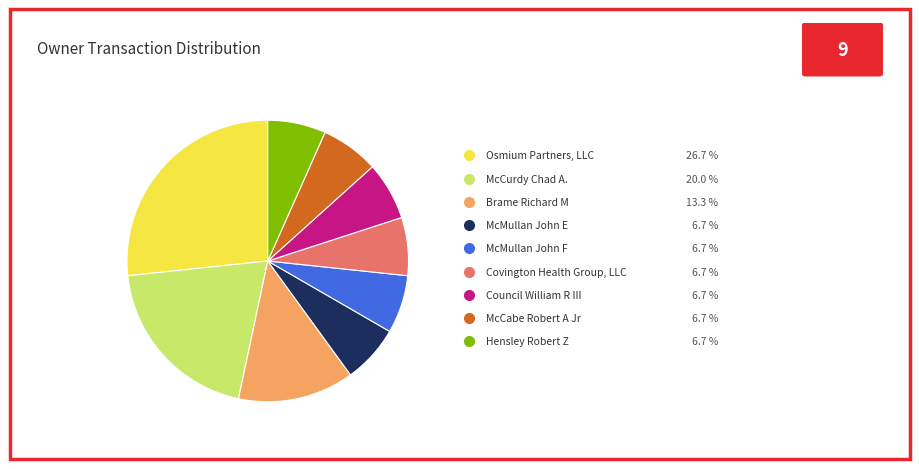

Does any single category account for the majority?

No